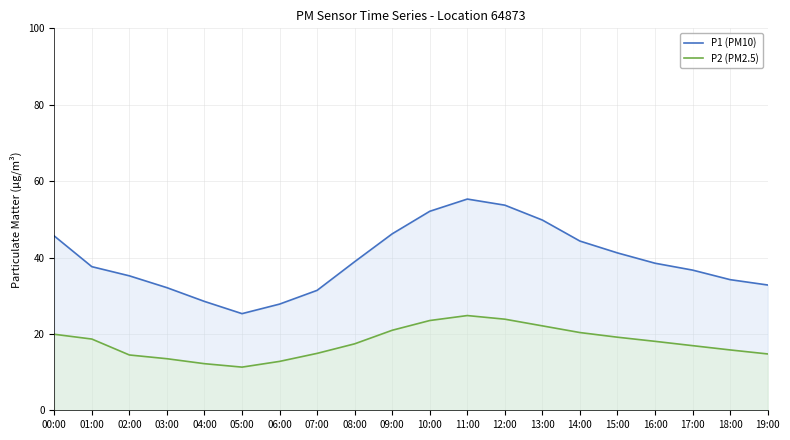

What is the spread (max minus min) of values at 13:00?

27.7